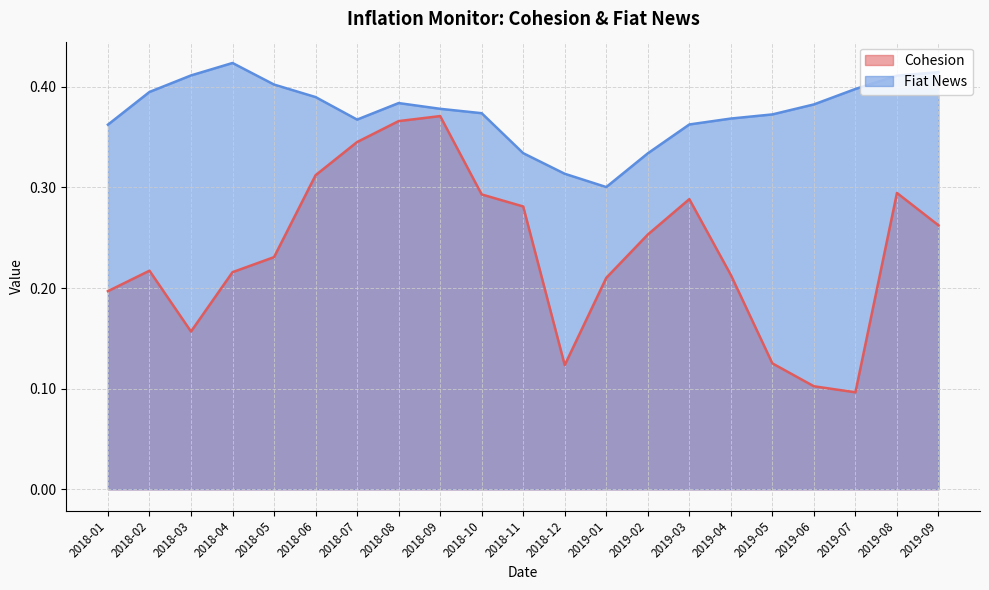

Which series changed the most between 2019-01 and 2019-09?

Fiat News